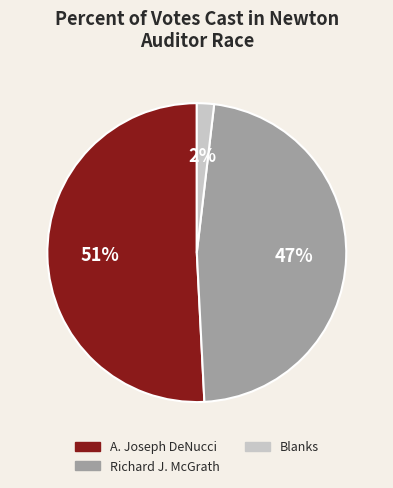

How many slices are in this pie chart?

3